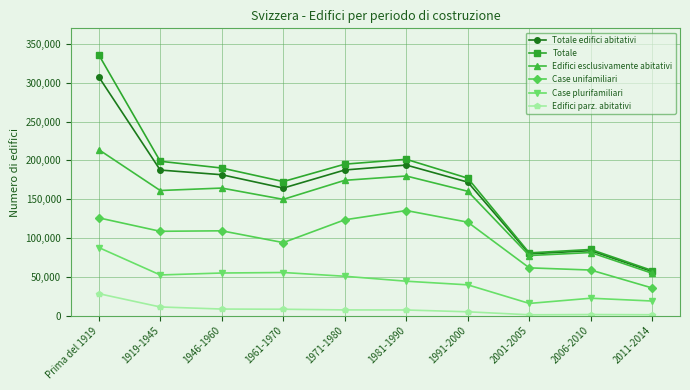

True or false: Edifici esclusivamente abitativi and Totale intersect in this chart.

False